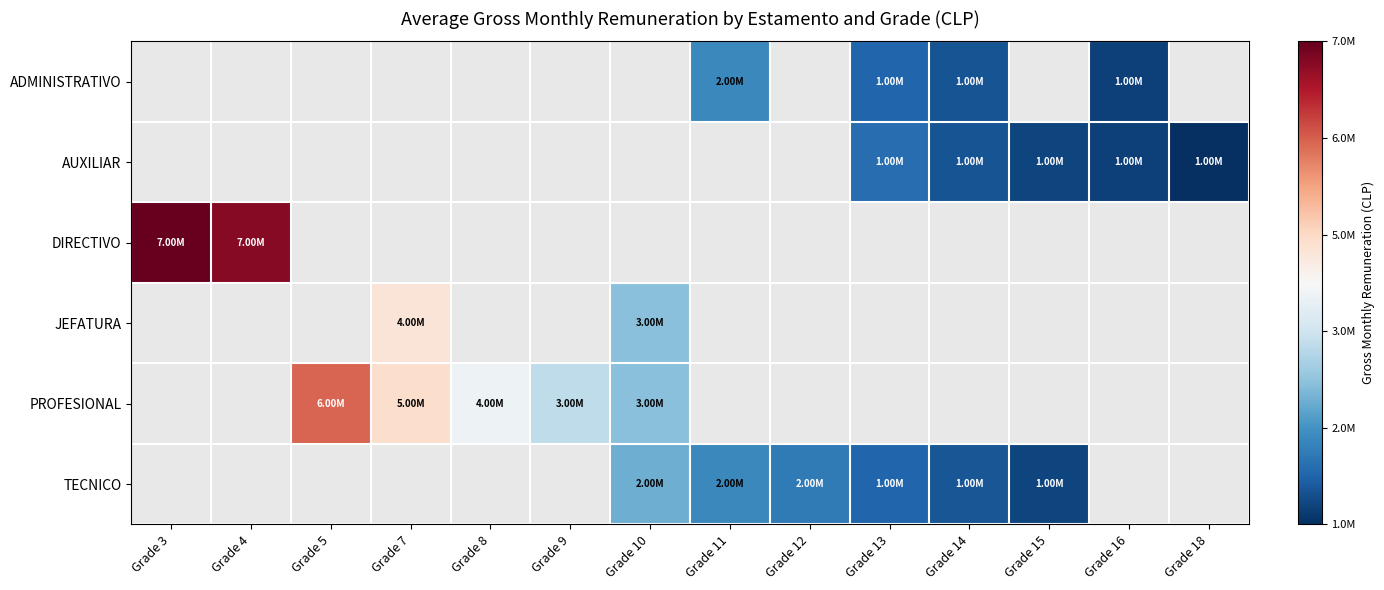

The TECNICO series shows 4708128.1 at Grade 10. True or false?

False